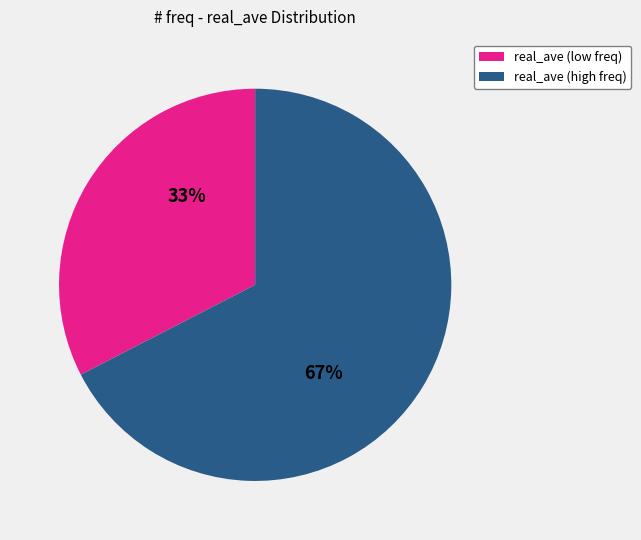

Does real_ave (high freq) account for over 50% of the chart?

Yes